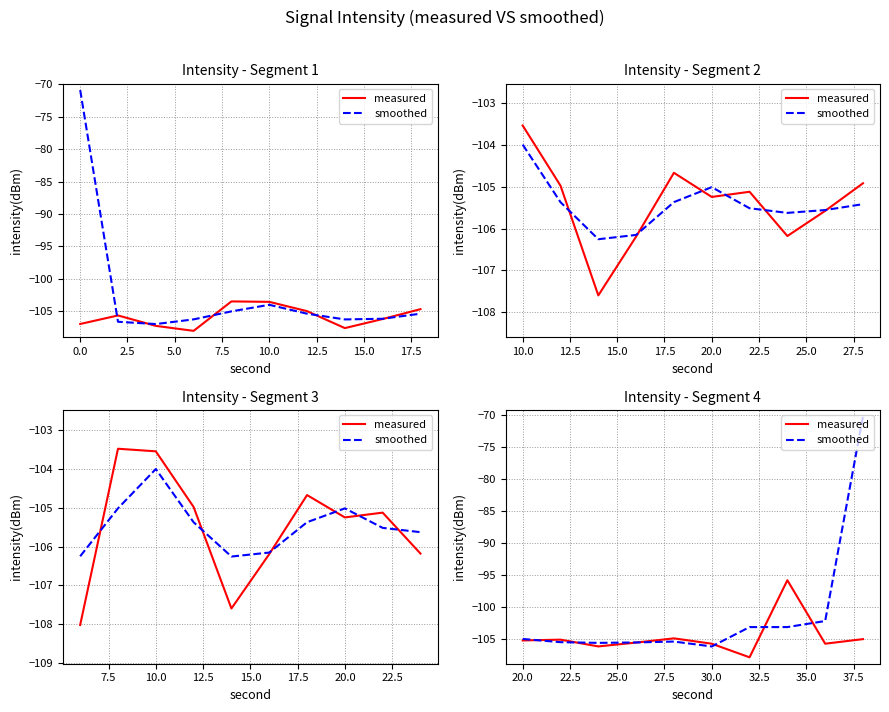

In smoothed, how many points are higher than both neighbors (excluding endpoints)?

1